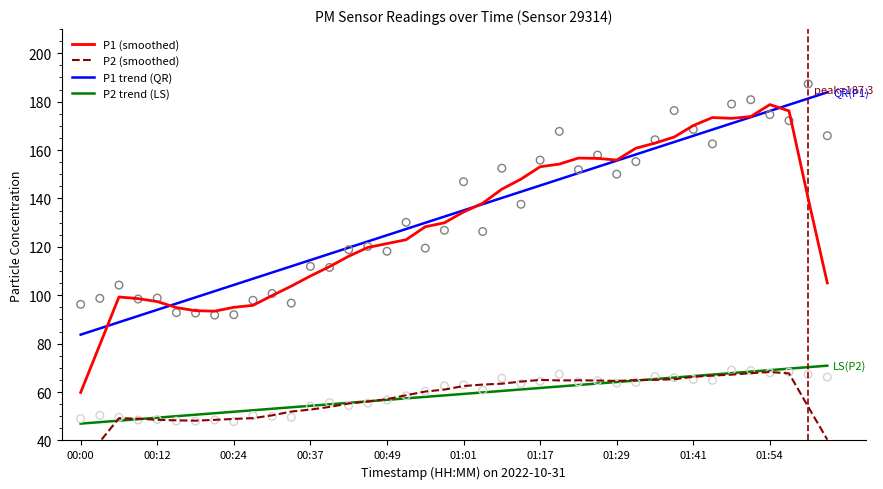

Which series has the largest total across all categories?

P1 trend (QR)